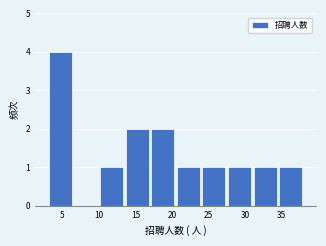

Over which range of the x-axis is the bar tallest?

3.0 to 6.5